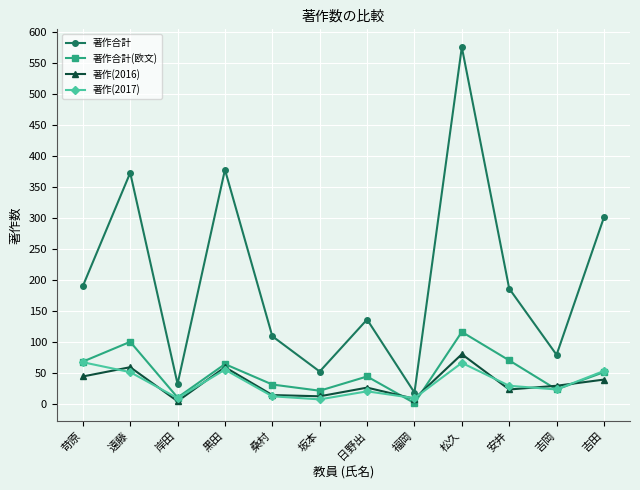

What is the difference between the 著作(2017) values at 黒田 and 安井?

26